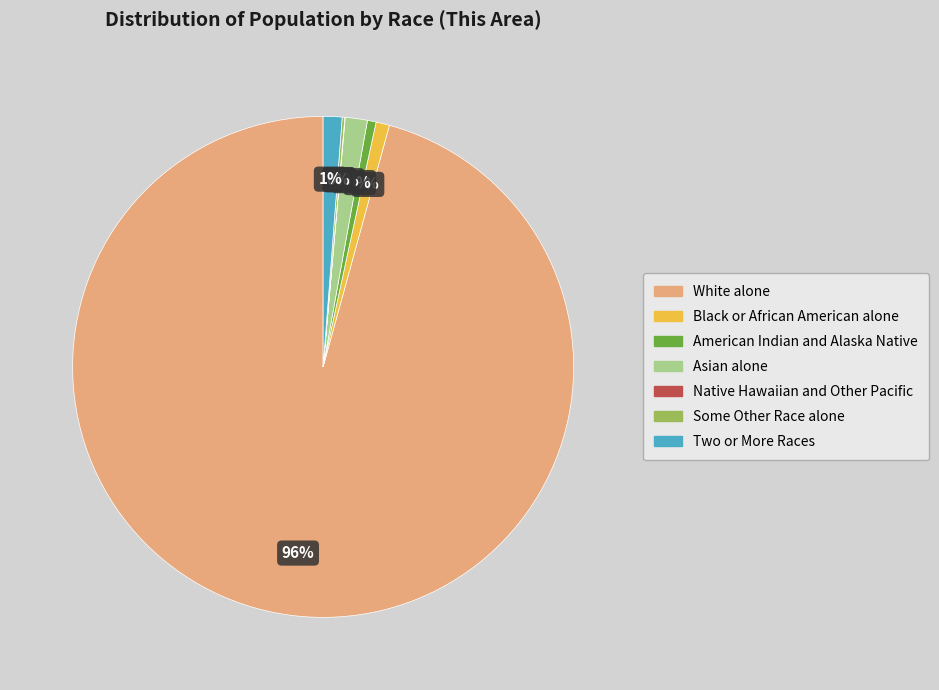

To the nearest percent, what is the difference between the largest and smallest slice percentages?

96%